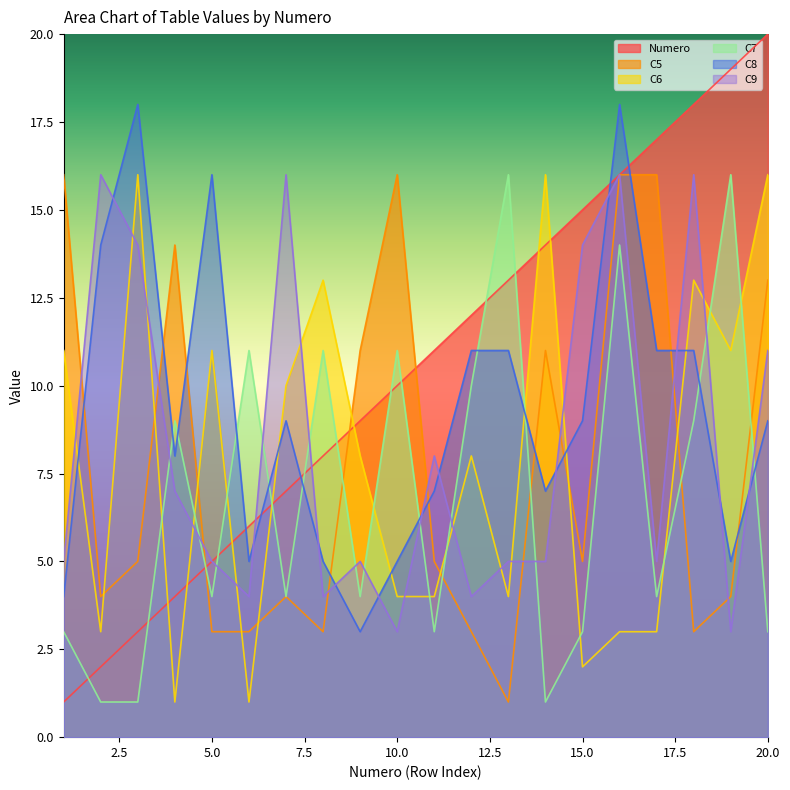

How many data points does each series have?

20